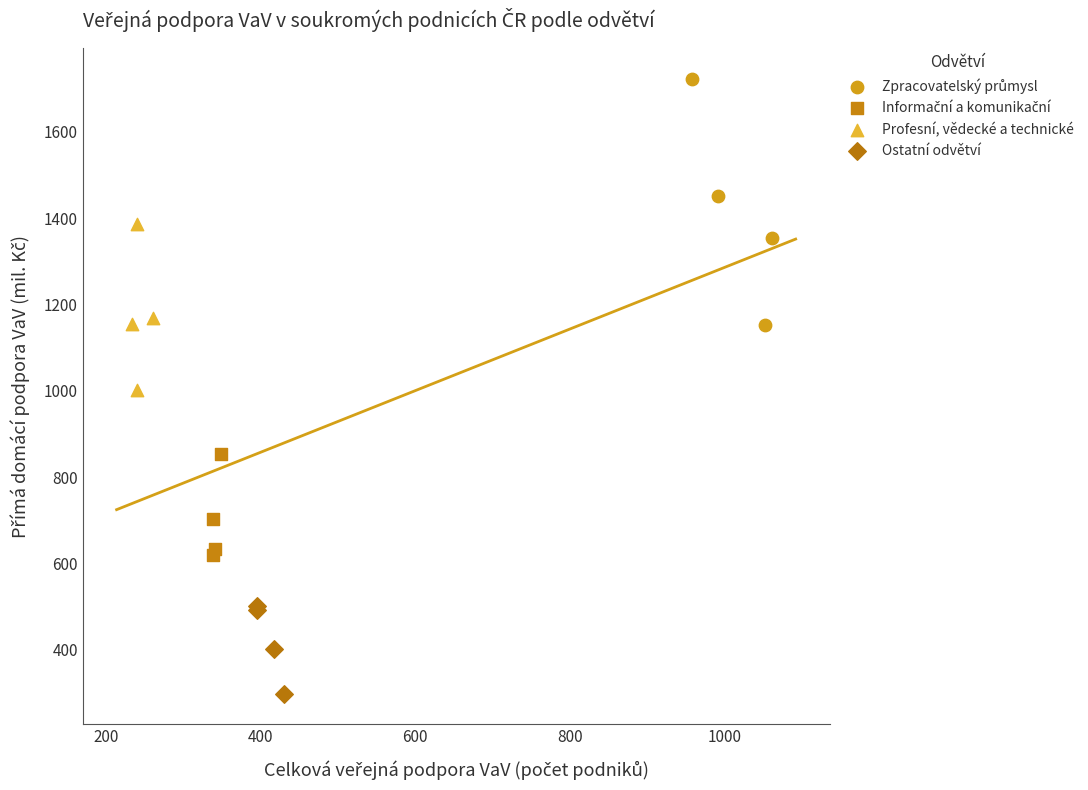

Which series reaches the minimum Y coordinate?

Ostatní odvětví